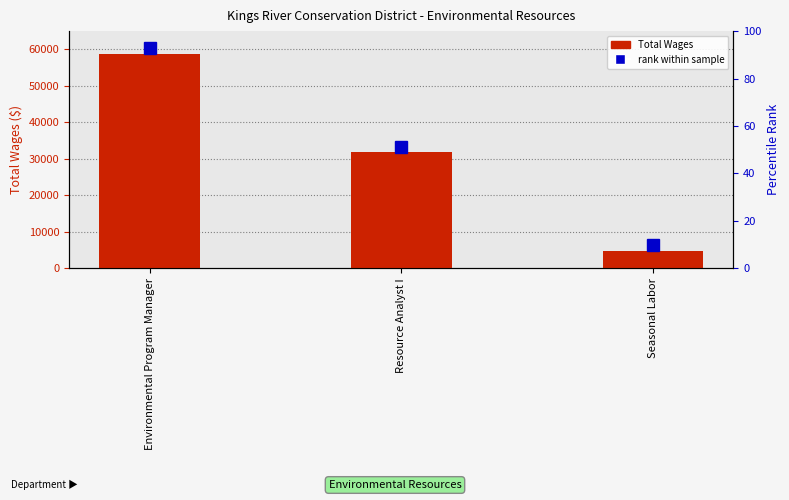

What is the sum of the values at Resource Analyst I and Environmental Program Manager?

90576